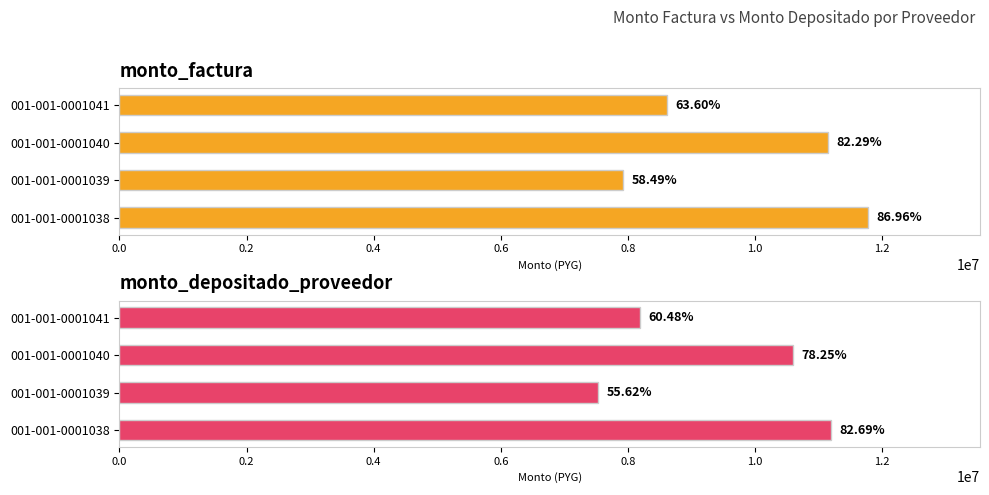

What are all the series names shown in the legend?

monto_factura, monto_depositado_proveedor